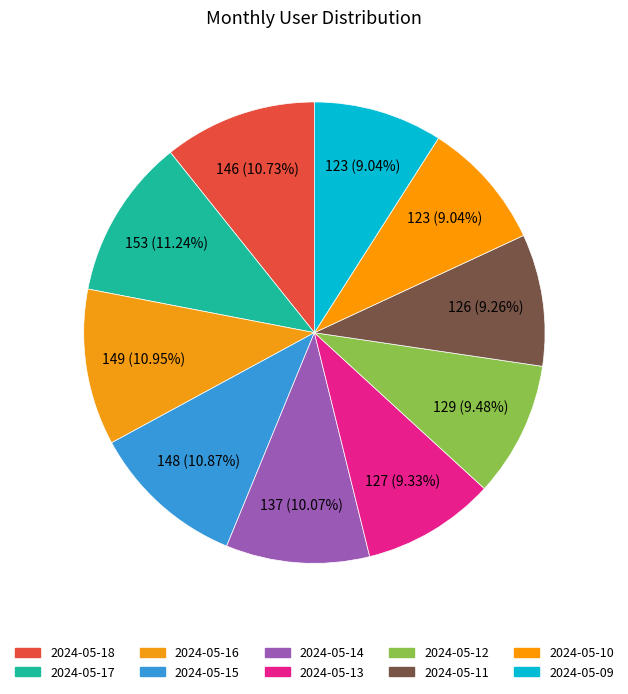

To the nearest percent, what is the average slice percentage?

10%